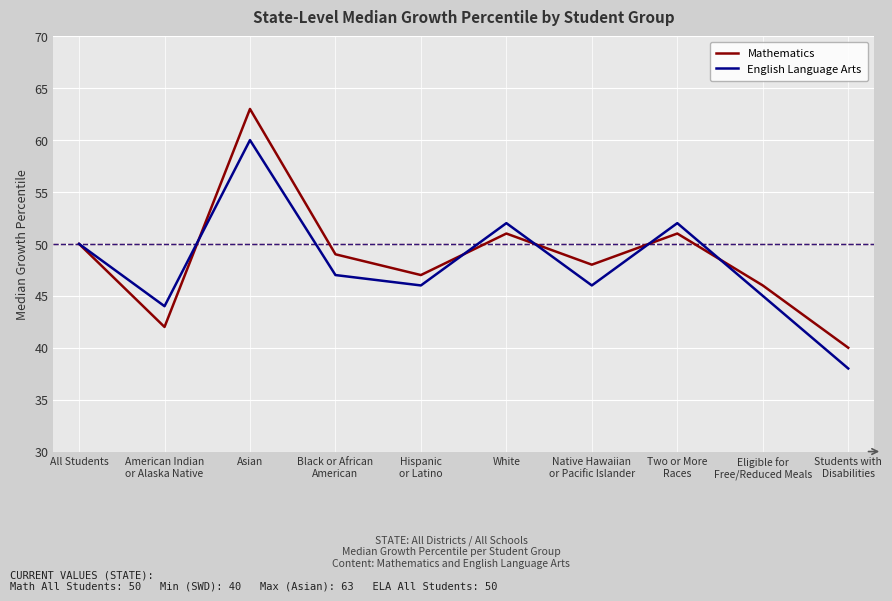

What are all the series names shown in the legend?

Mathematics, English Language Arts